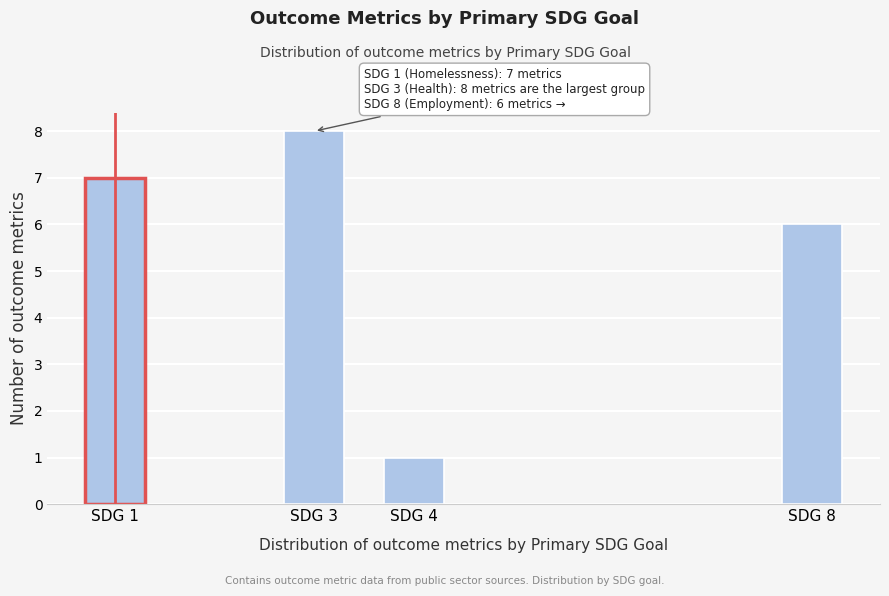

Reading left to right, extract all data points from this chart.

SDG 1=7	SDG 3=8	SDG 4=1	SDG 8=6